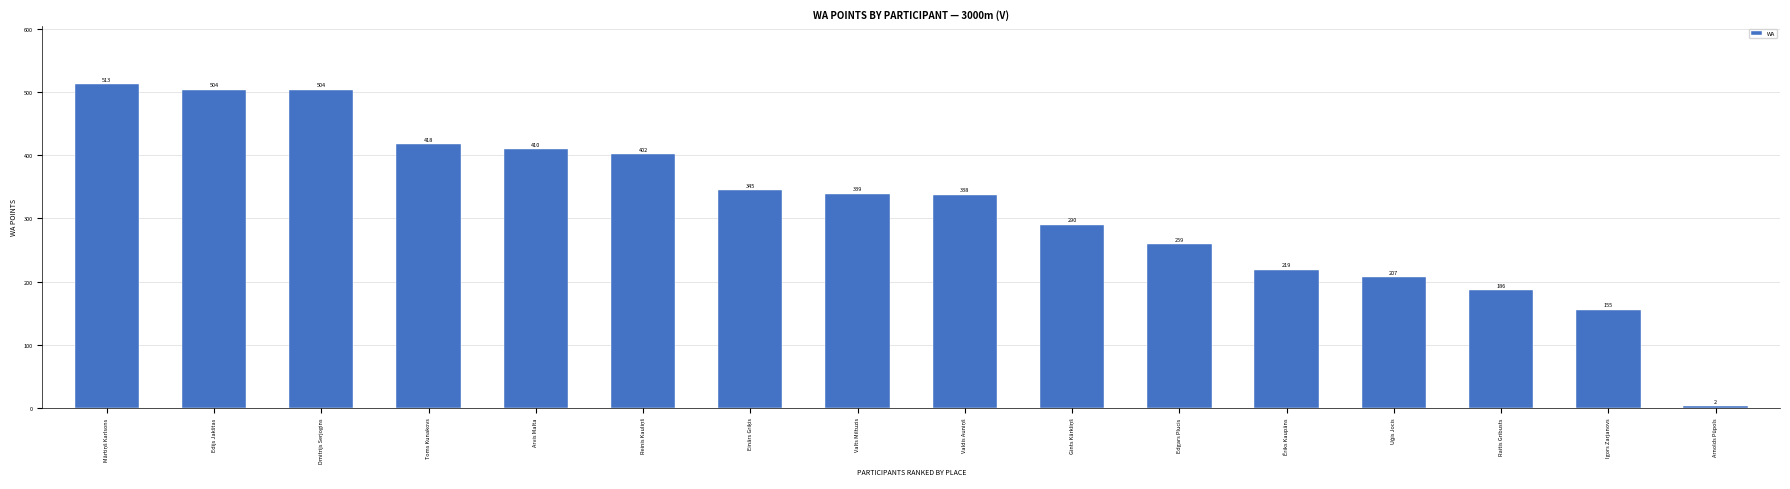

Read the value at Raitis Gribusts, to the nearest 50.

200